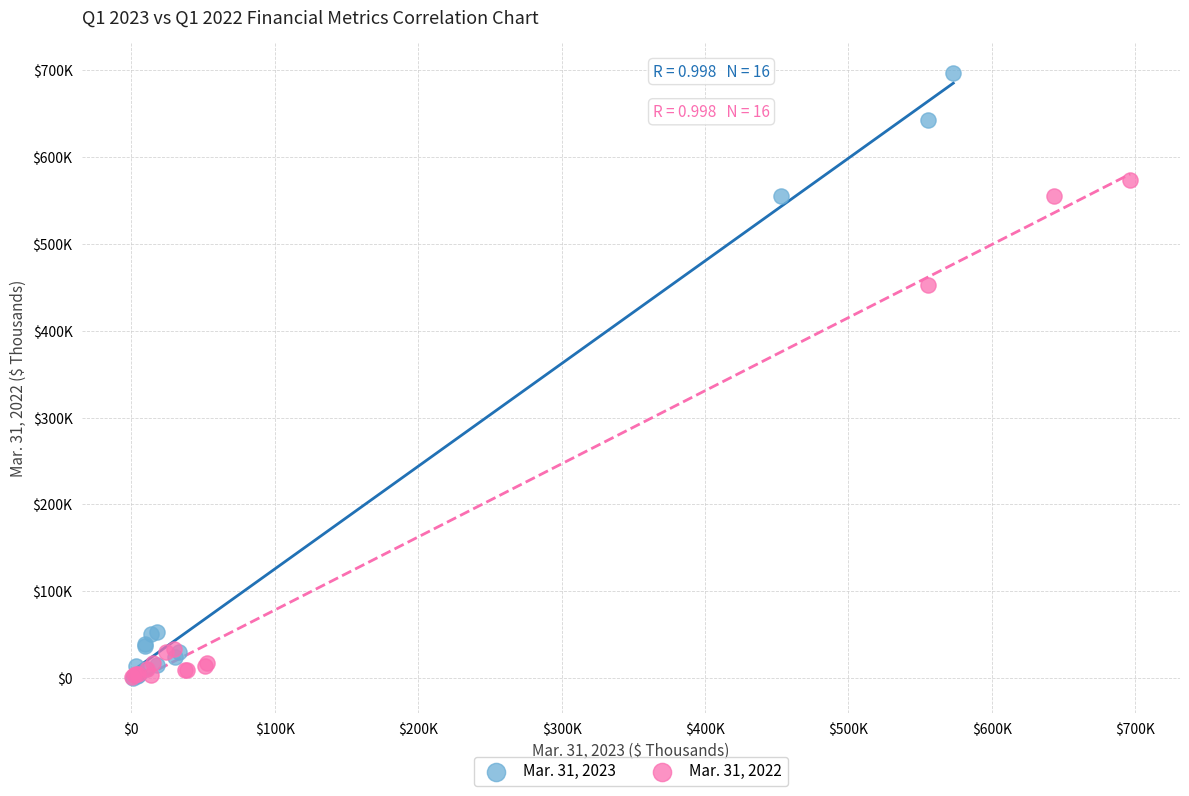

What are all the series names shown in the legend?

Mar. 31, 2023, Mar. 31, 2022